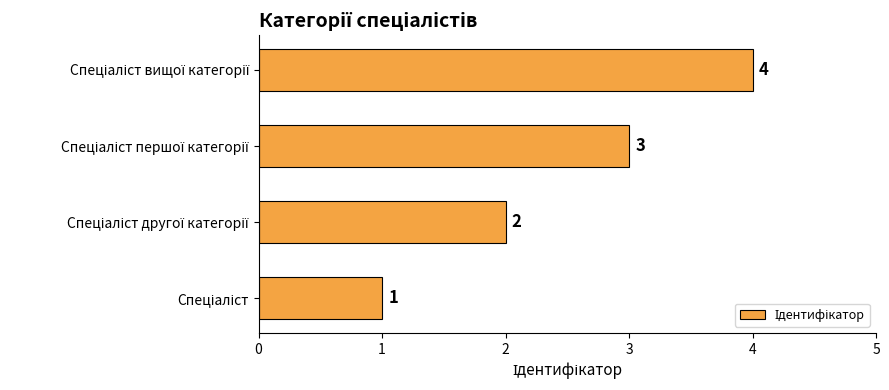

What is the greatest value displayed?

4